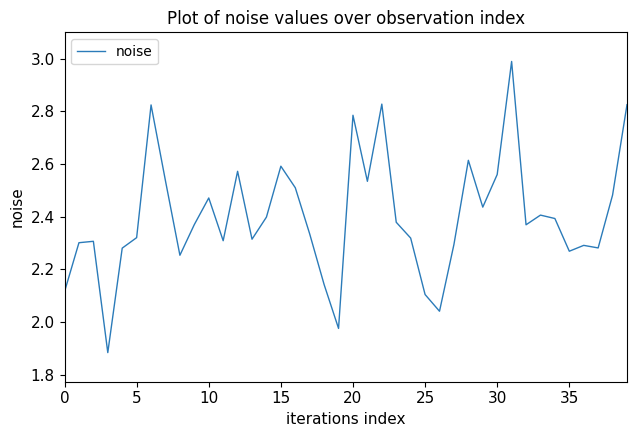

What is the difference between the maximum and minimum values?

1.1